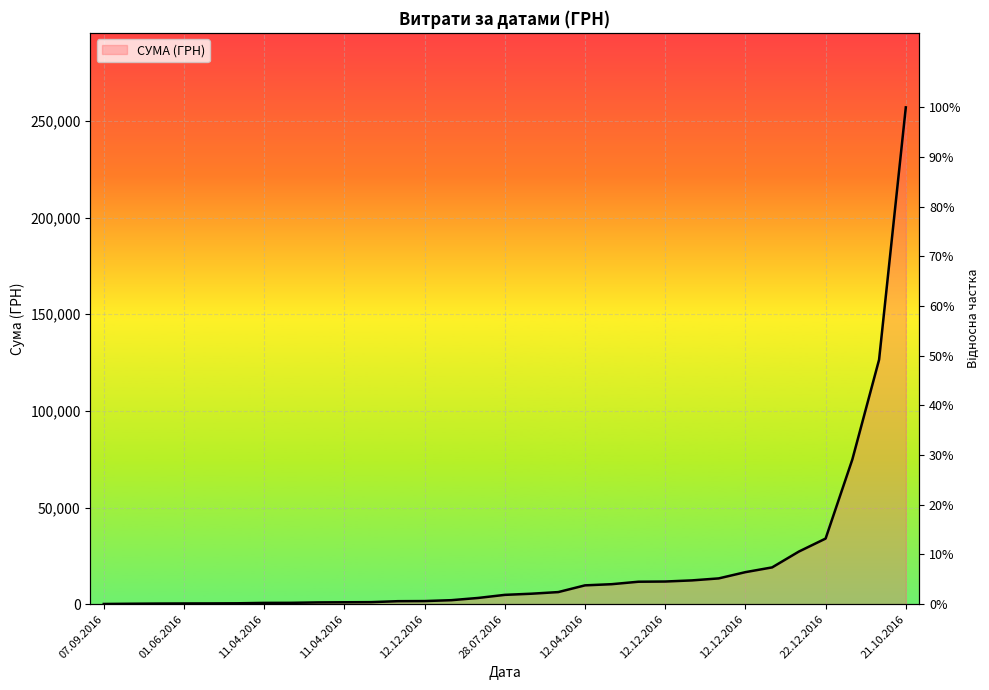

What is the maximum value shown in the chart?

257087.8